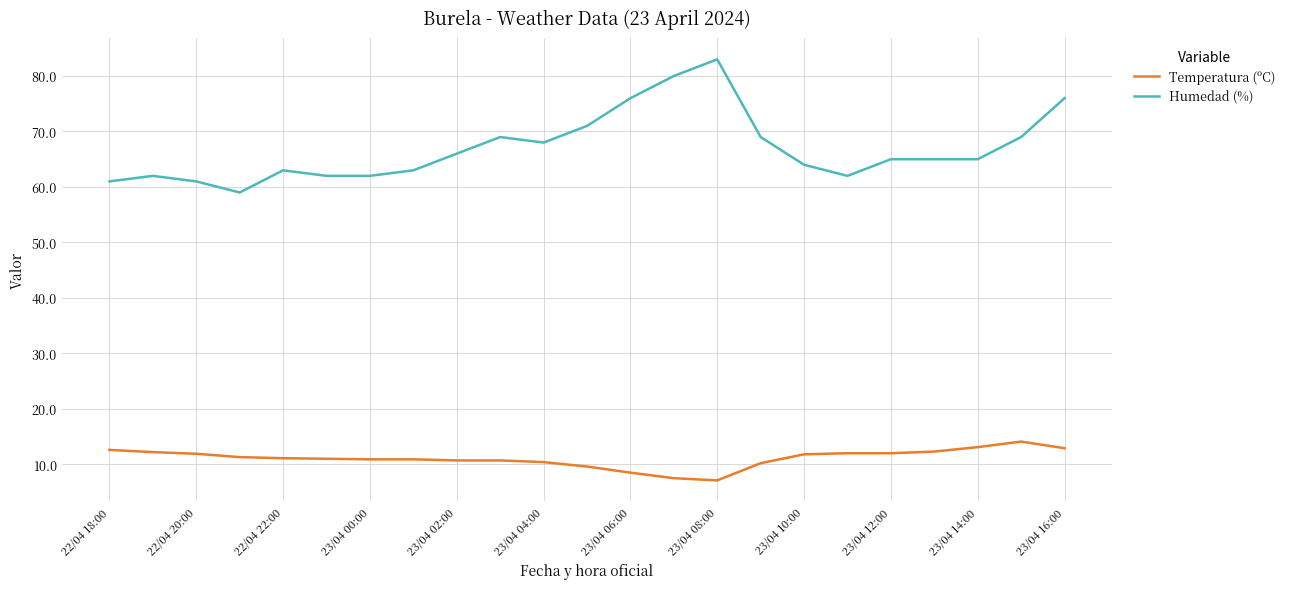

What is the minimum value for Humedad (%)?

59.0